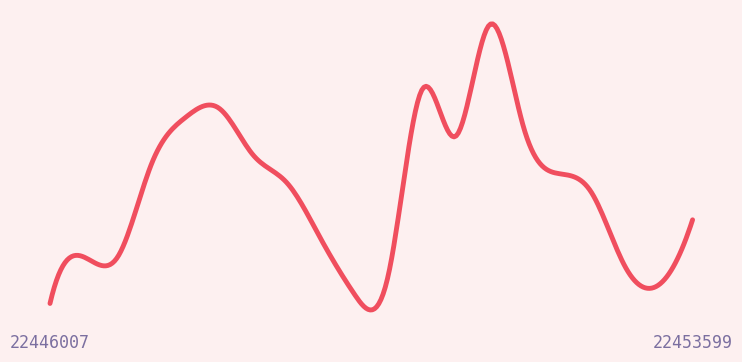

Reading right to left, list all the values displayed in this chart.

16	9	11	19	21	26	37	25	30	10	8	14	20	23	28	27	22	12	12	7